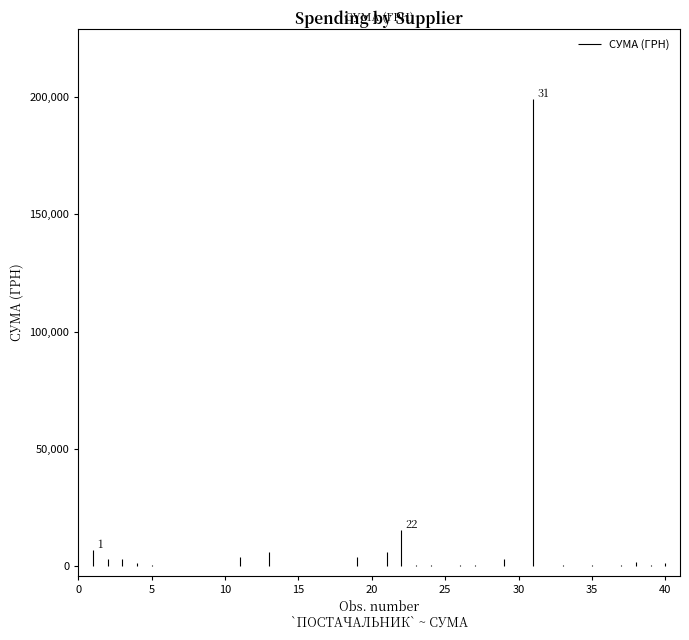

Does the chart contain stacked bars?

No